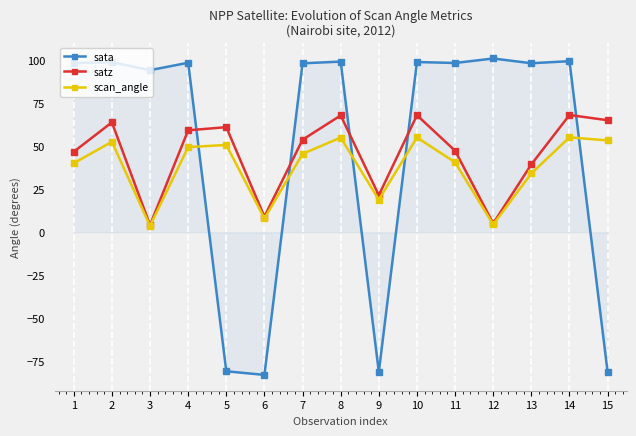

What is the total value across all series at 4?

207.7